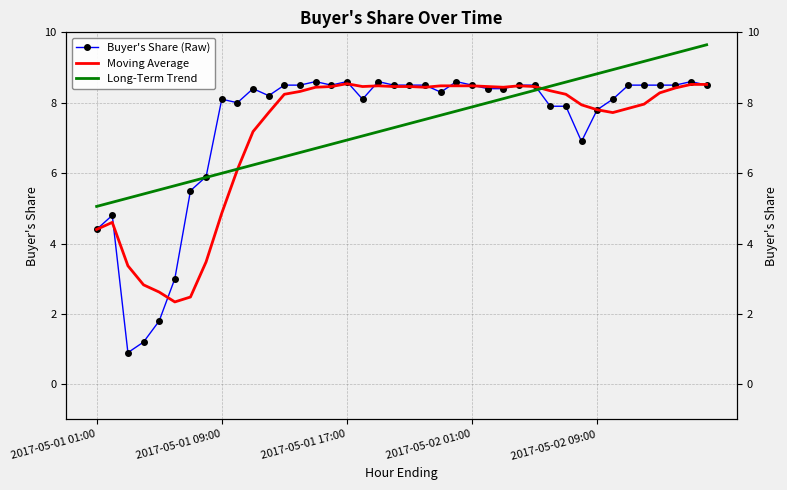

The Long-Term Trend series shows 4.9 at 33. True or false?

False